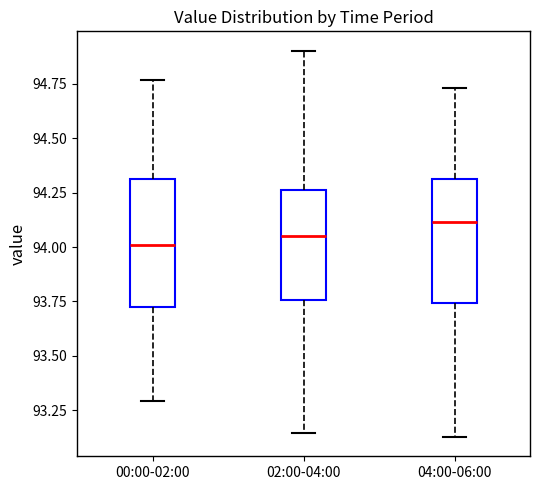

Where is the upper edge of the box for 04:00-06:00 on the y-axis? The values are not printed on the chart, so give them approximately, as read against the axis.

94.30